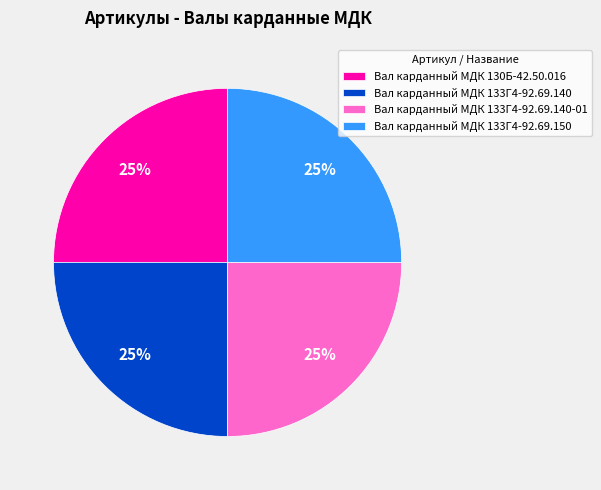

To the nearest percent, what portion does Вал карданный МДК 133Г4-92.69.140-01 represent?

25%